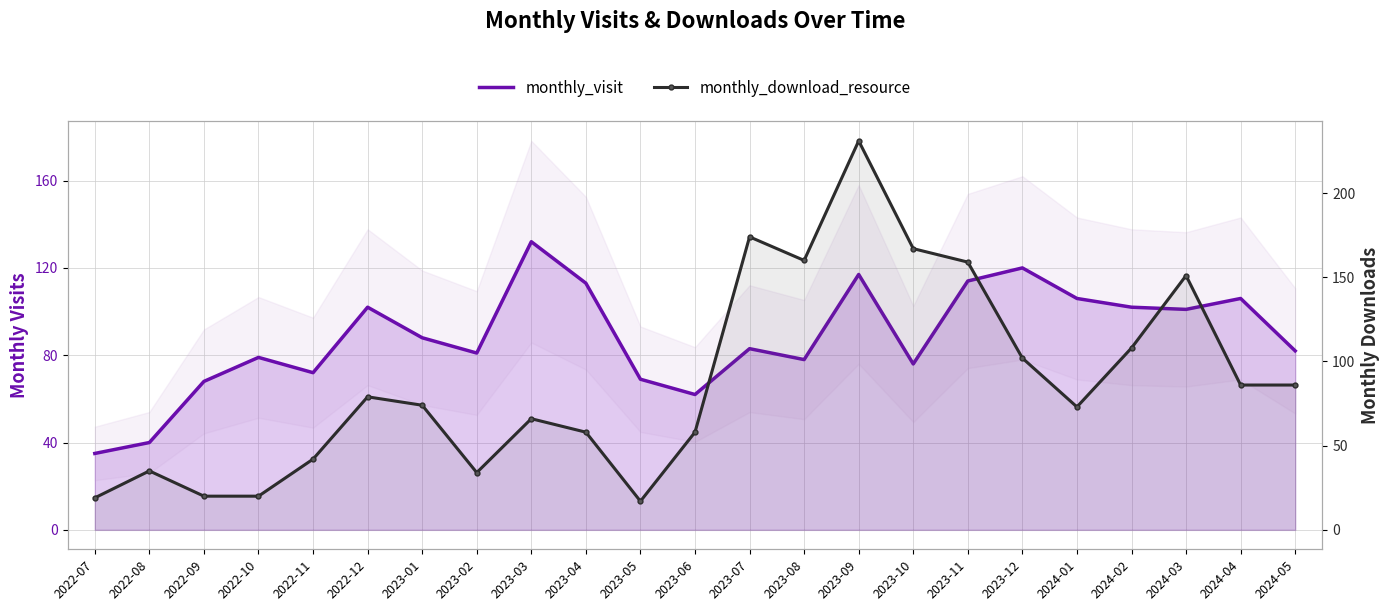

True or false: monthly_download_resource and monthly_visit intersect in this chart.

True